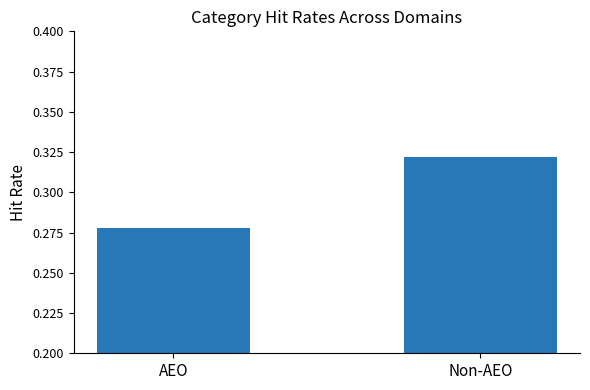

Where is the data nearest to the value 0?

AEO